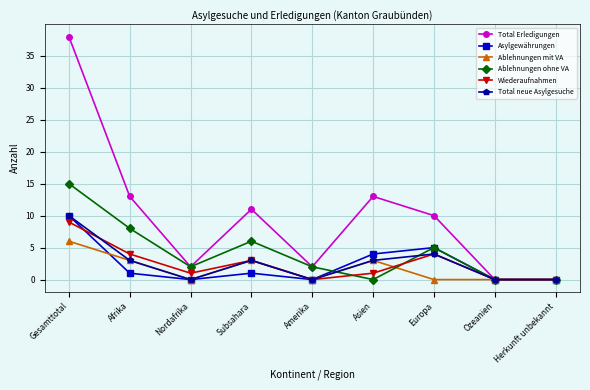

Count the number of data series in this chart.

6